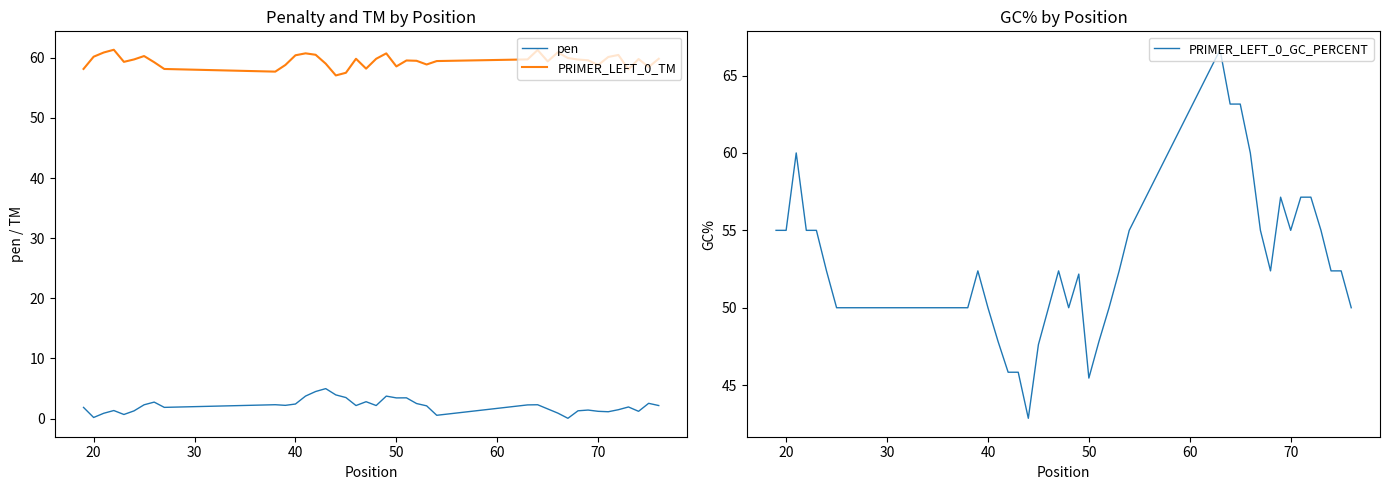

True or false: PRIMER_LEFT_0_TM and pen intersect in this chart.

False